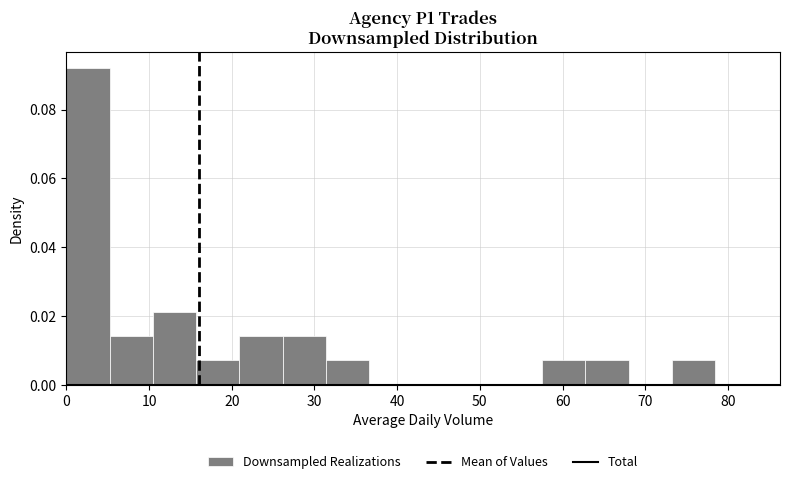

Reading left to right, transcribe this chart: for each bar, give the range it covers on the x-axis and its height. Neither the bar edges nor the heights are printed on the chart, so give them approximately, as read against the axes.

0 to 5: 0.092
5 to 10: 0.014
10 to 16: 0.022
16 to 21: 0.008
21 to 26: 0.014
26 to 31: 0.014
31 to 37: 0.008
37 to 42: 0
42 to 47: 0
47 to 52: 0
52 to 58: 0
58 to 63: 0.008
63 to 68: 0.008
68 to 73: 0
73 to 78: 0.008